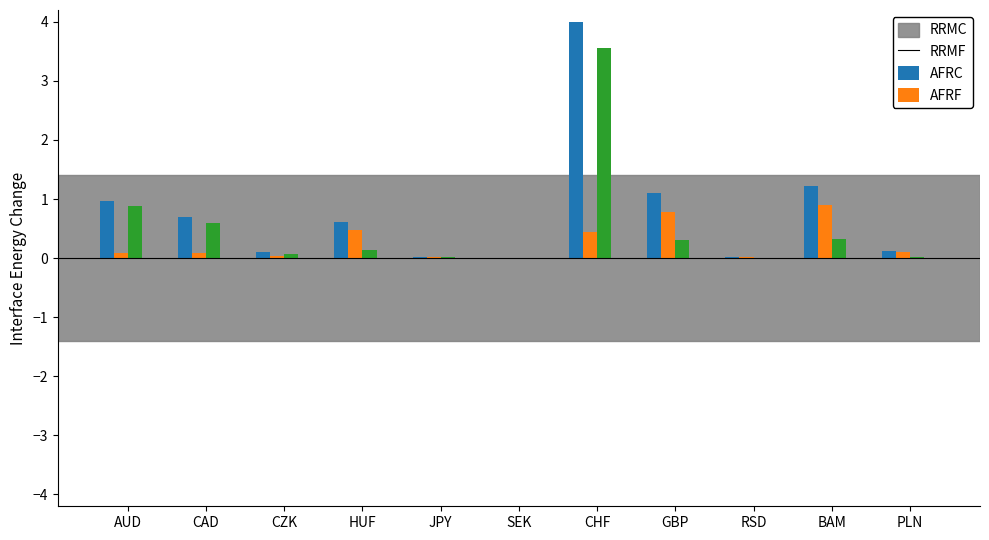

At which category is the sum across all series the highest?

CHF